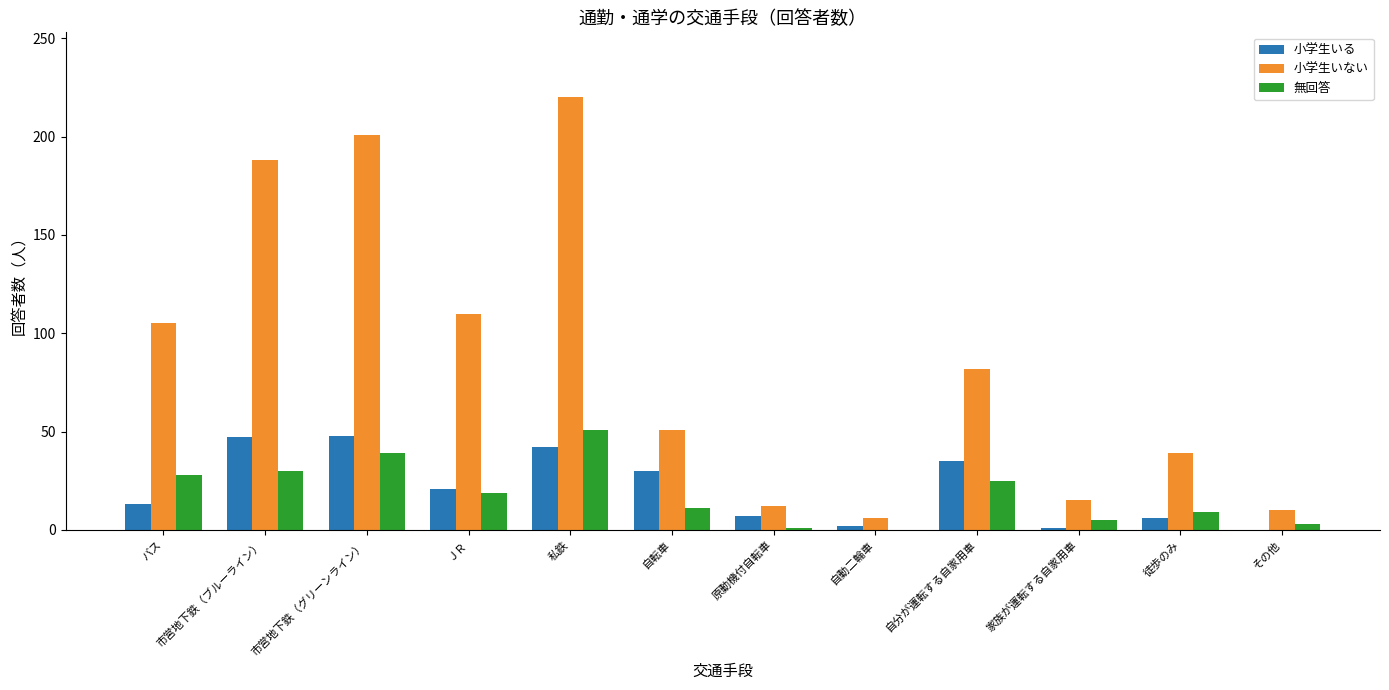

What is the highest value of the 小学生いる series?

48